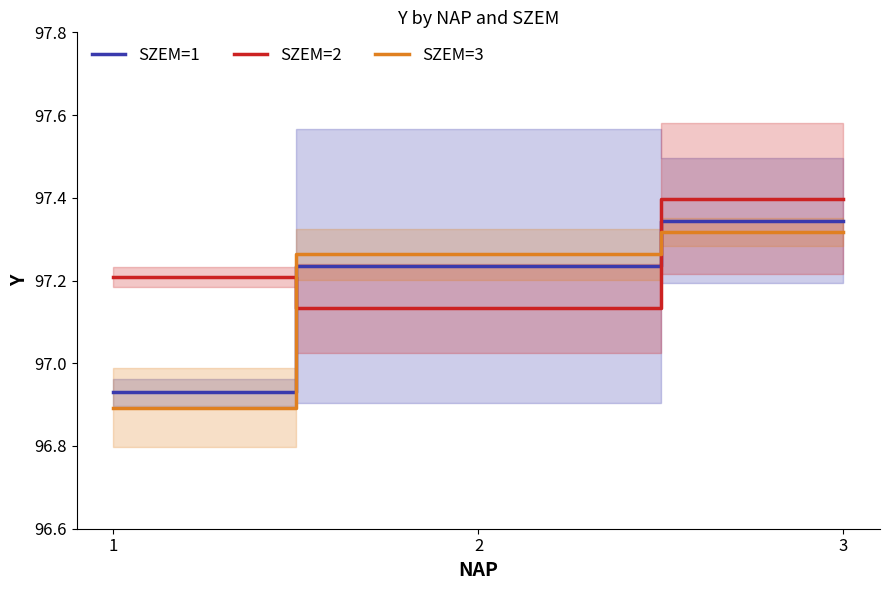

What is the difference between the highest and lowest values at 1?

0.3